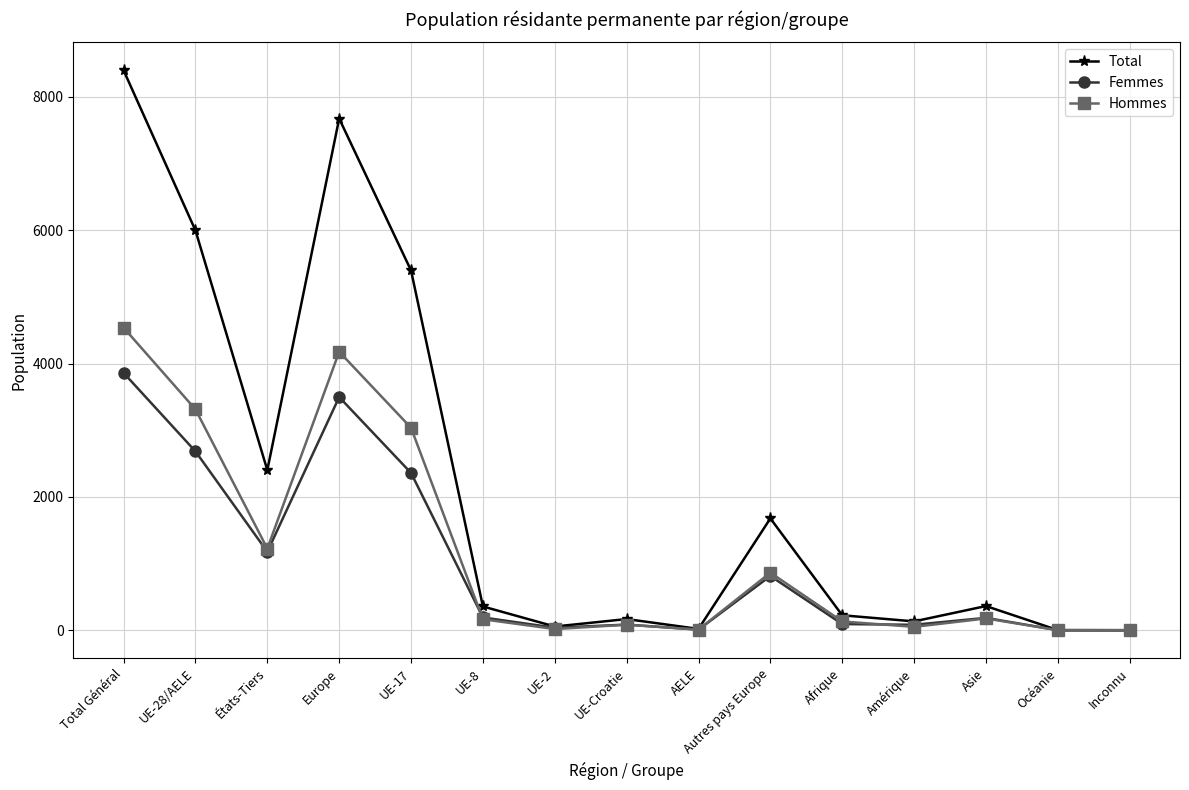

What is the sum of the Hommes values at Asie and Europe?

4355